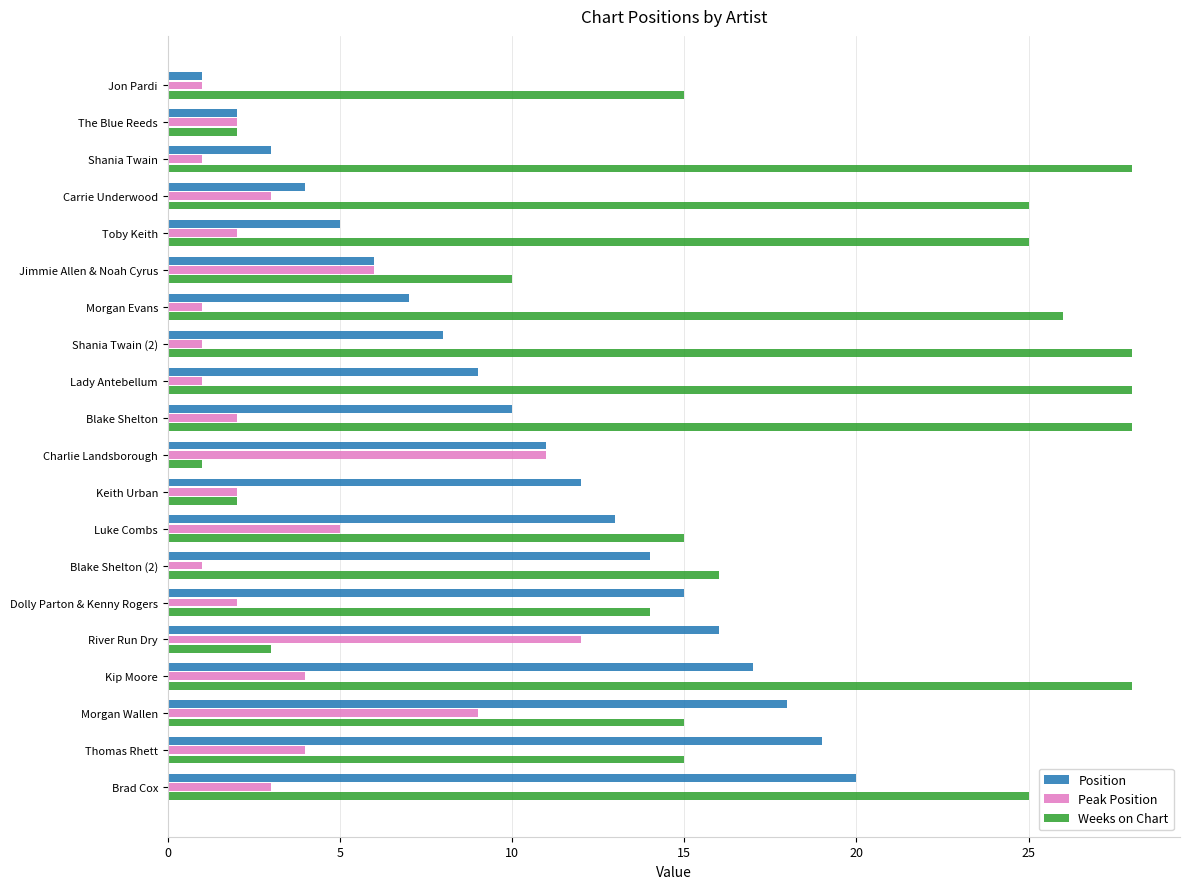

What is the total value across all series at Jimmie Allen & Noah Cyrus?

22